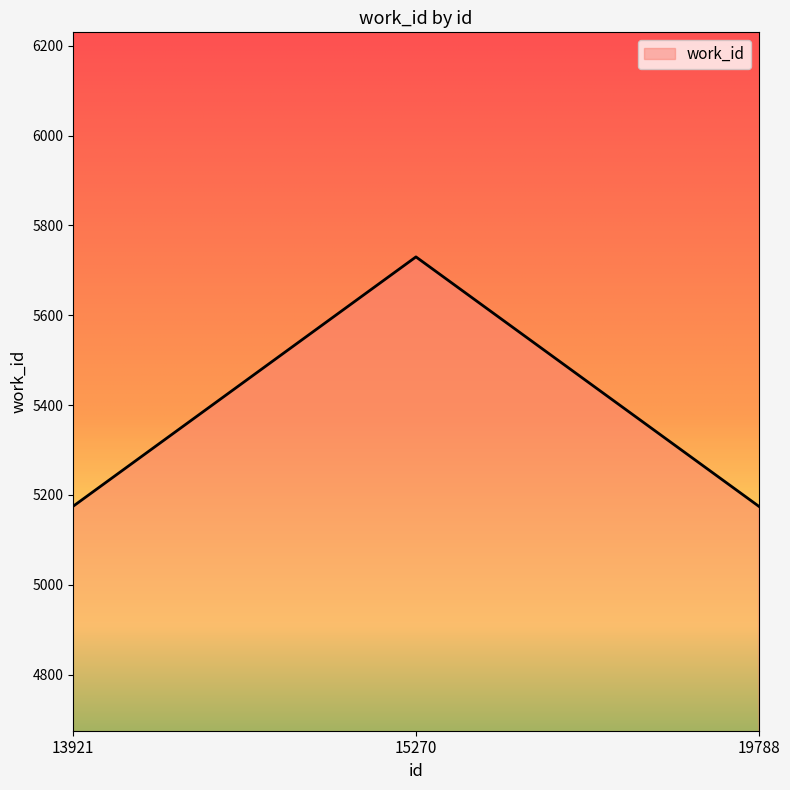

What is the difference between the values at 15270 and 13921?

555